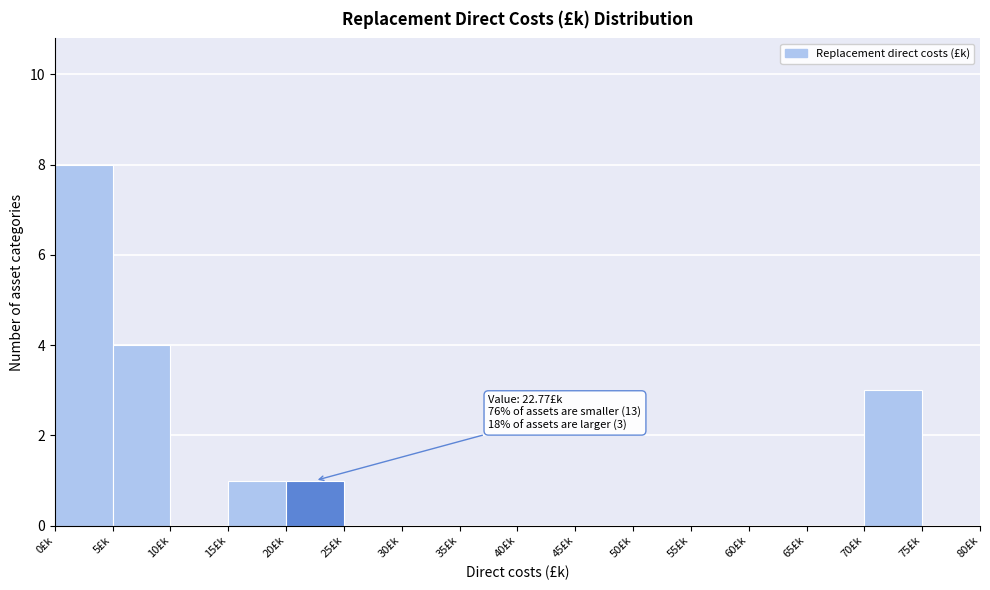

Over which range of the x-axis is the bar tallest?

0 to 5